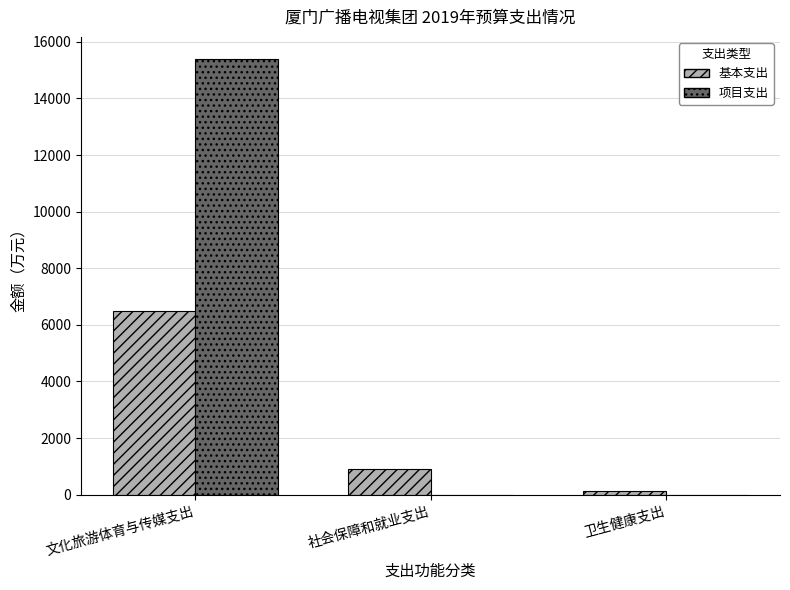

At which label does 基本支出 first exceed 895?

文化旅游体育与传媒支出